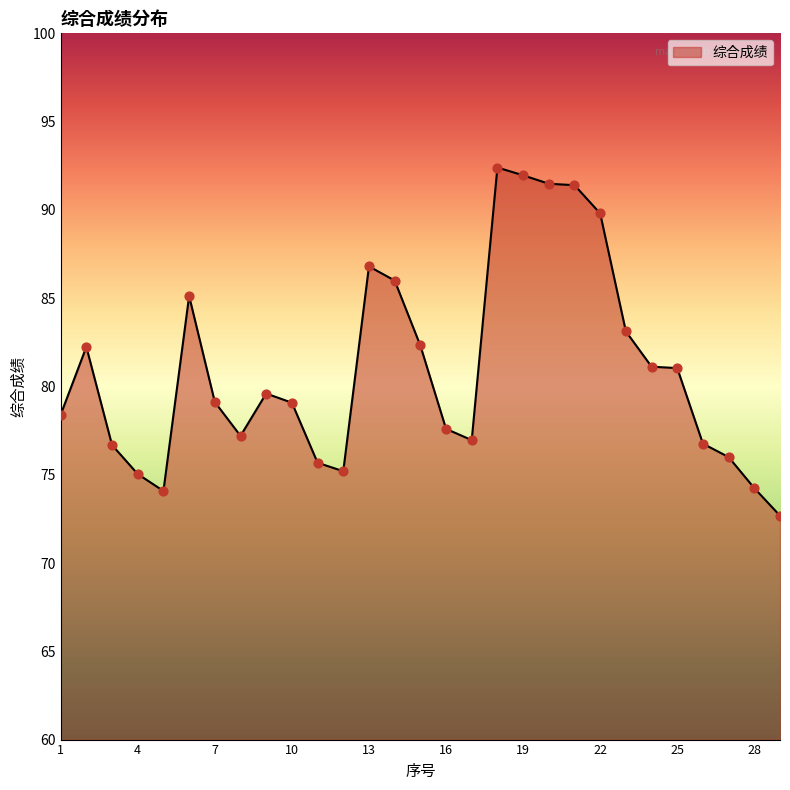

What is the smallest value displayed?

72.7